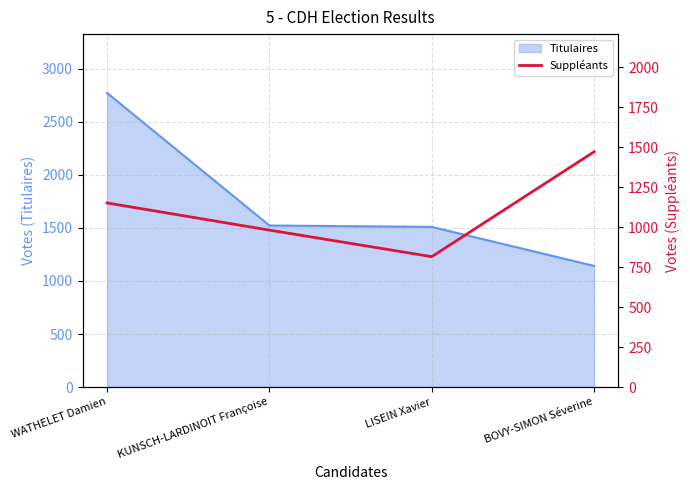

At which label does the data first exceed 1151?

BOVY-SIMON Séverine